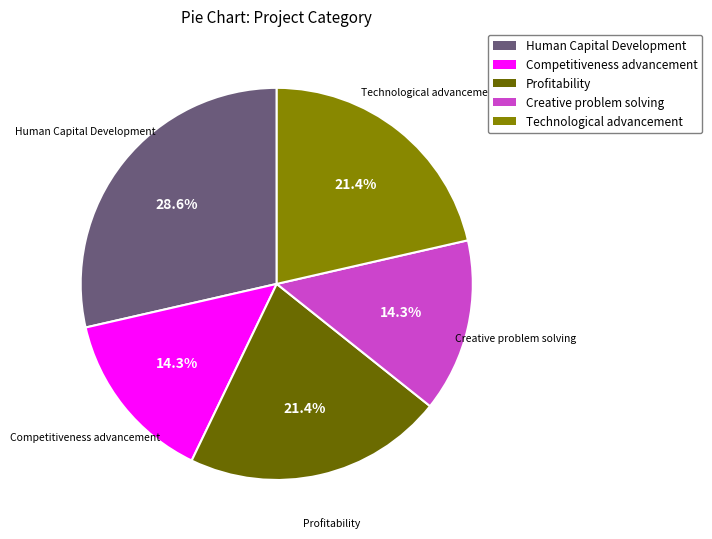

How much of the chart is everything except Creative problem solving?

85.7%